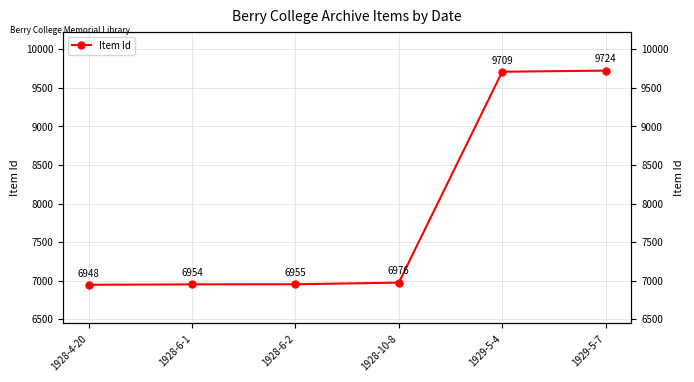

What is the change in value from 1928-6-1 to 1929-5-7?

+2770